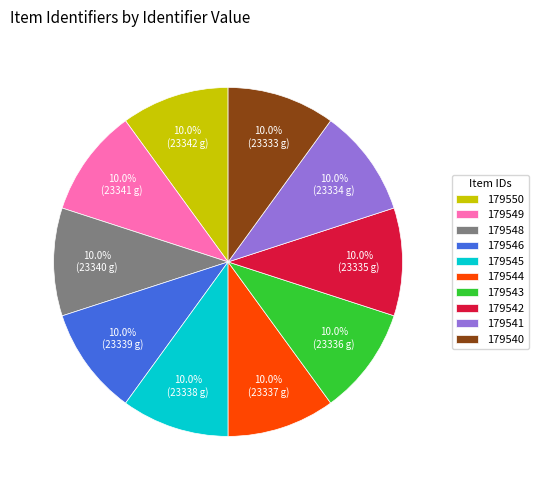

Does 179550 represent more than half of the total?

No